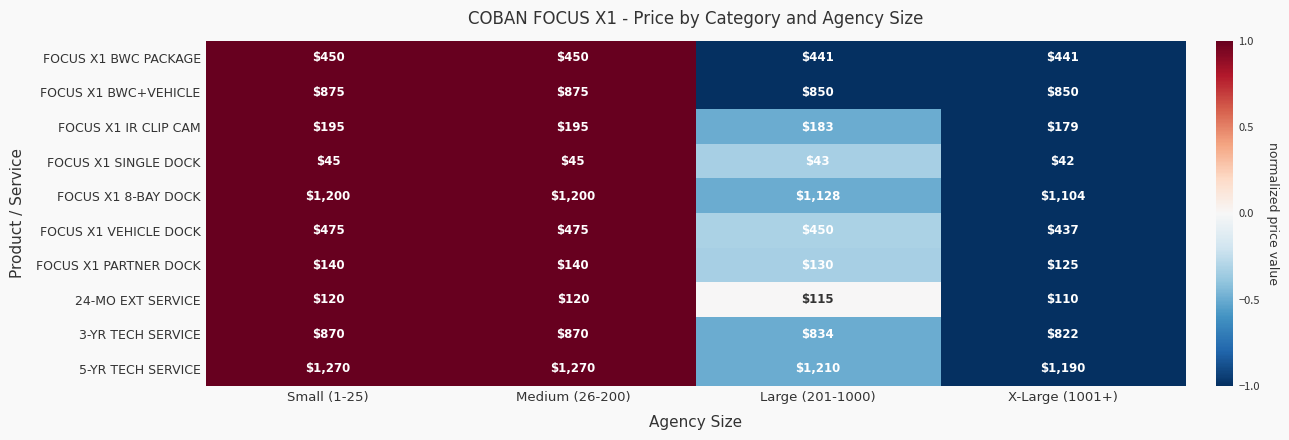

True or false: FOCUS X1 SINGLE DOCK has a value of 45 at Small (1-25).

True